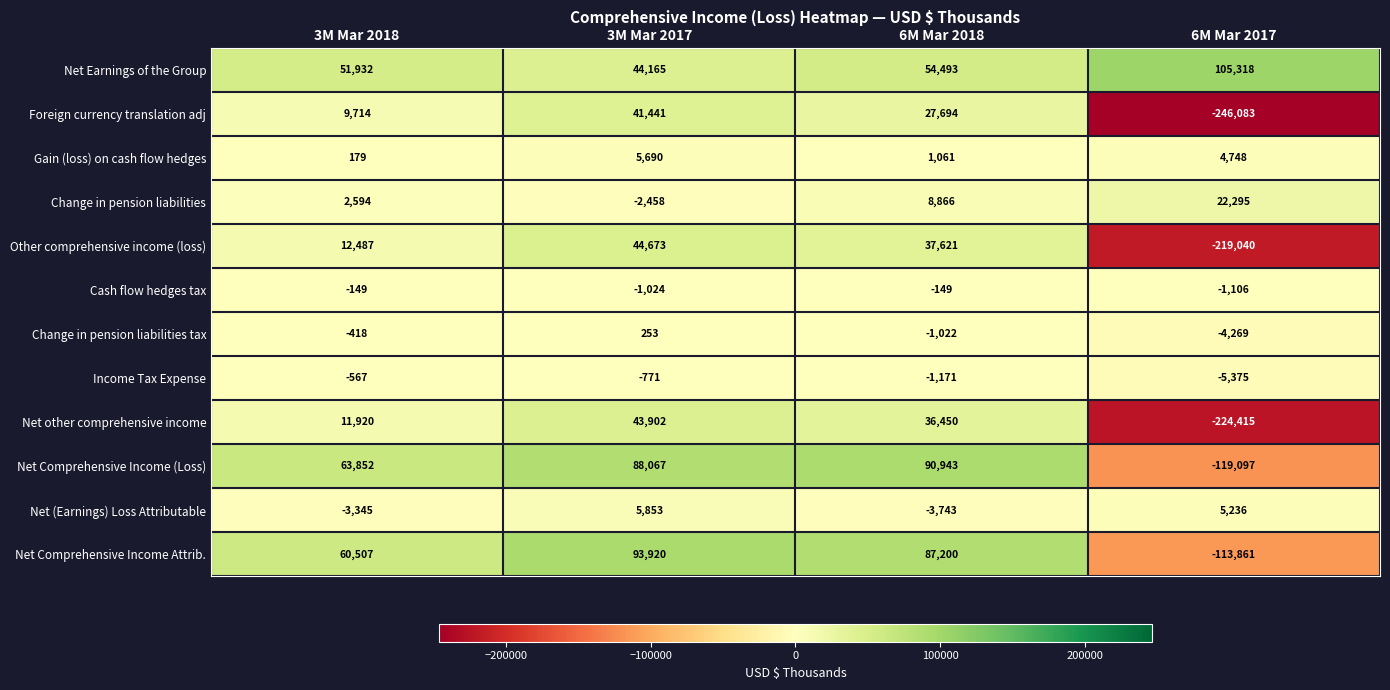

Is the value of Change in pension liabilities at 3M Mar 2017 greater than the value of Net other comprehensive income at 6M Mar 2017?

Yes